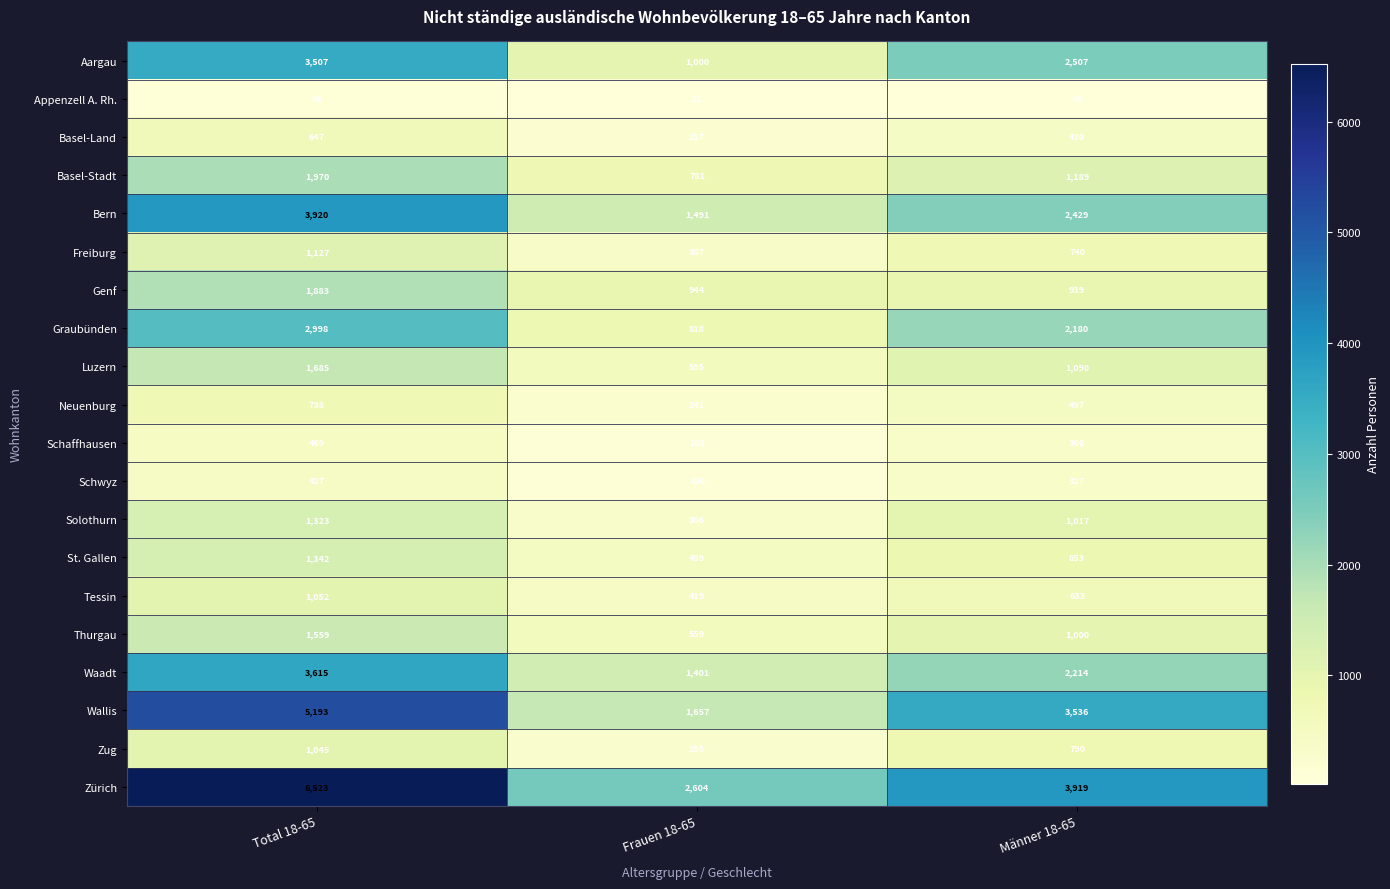

The value of Luzern at Total 18-65 is 1685. True or false?

True